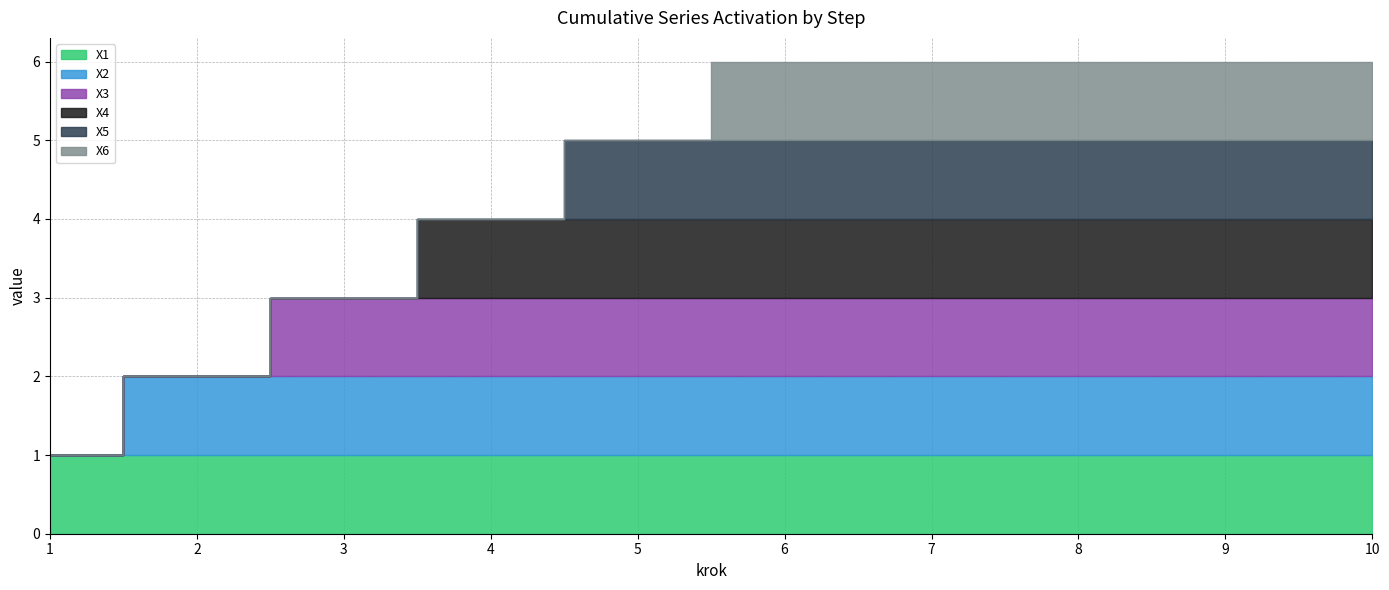

How many values in X3 are above zero?

8